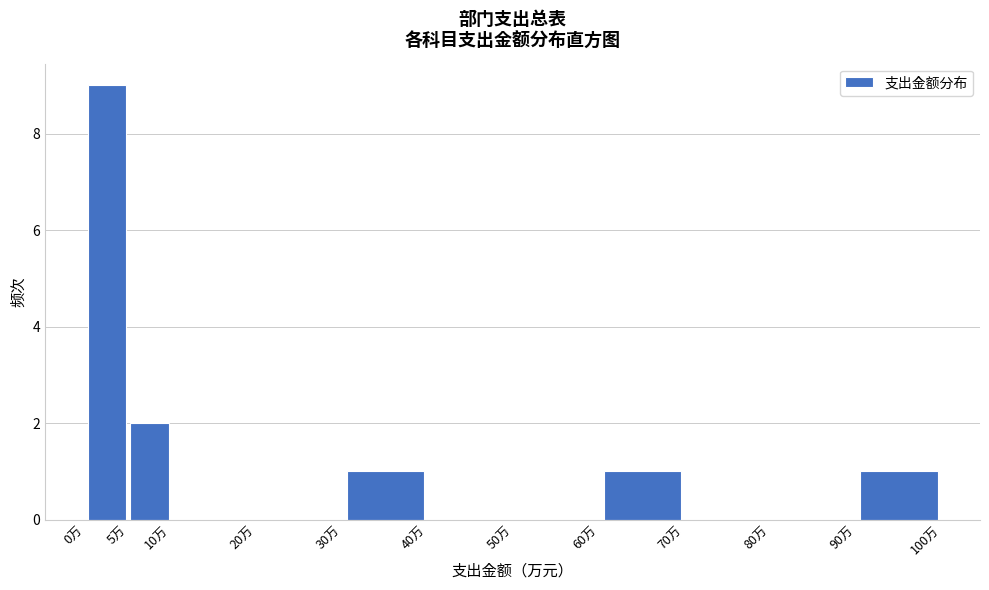

How tall is the bar that spans 60 to 70 on the x-axis? The values are not printed on the chart, so give them approximately, as read against the axis.

1